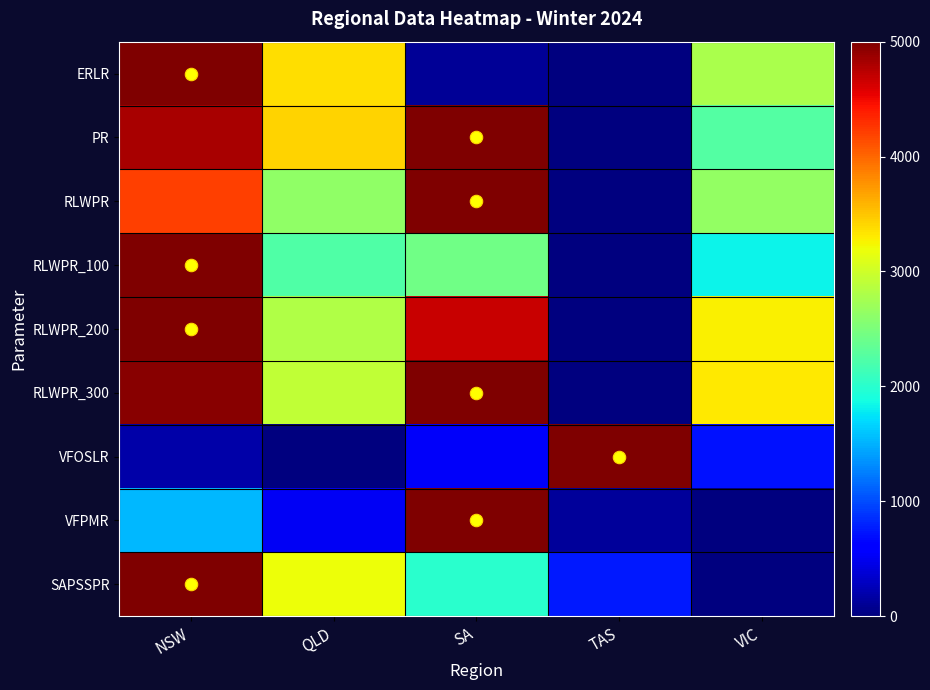

Reading left to right, extract all data points from this chart.

ERLR: NSW=5000.0	QLD=3367.4	SA=110.0	TAS=0.0	VIC=2787.9
PR: NSW=4811.9	QLD=3424.9	SA=5000.0	TAS=0.0	VIC=2261.2
RLWPR: NSW=4212.1	QLD=2627.6	SA=5000.0	TAS=0.0	VIC=2637.9
RLWPR_100: NSW=5000.0	QLD=2233.4	SA=2427.3	TAS=0.0	VIC=1829.6
RLWPR_200: NSW=5000.0	QLD=2818.0	SA=4685.8	TAS=0.0	VIC=3264.3
RLWPR_300: NSW=4950.3	QLD=2928.2	SA=5000.0	TAS=0.0	VIC=3315.3
VFOSLR: NSW=178.6	QLD=0.0	SA=535.7	TAS=5000.0	VIC=714.3
VFPMR: NSW=1538.5	QLD=512.8	SA=5000.0	TAS=128.2	VIC=0.0
SAPSSPR: NSW=5000.0	QLD=3201.1	SA=1994.8	TAS=755.8	VIC=0.0